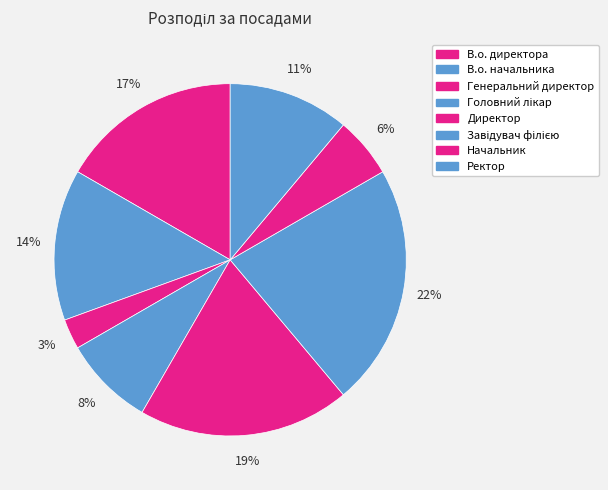

To the nearest percent, what is the combined percentage of Ректор and Головний лікар?

19%